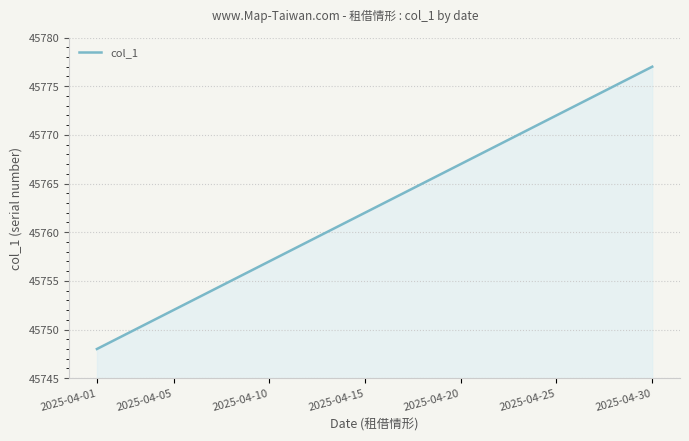

What is the difference between the maximum and minimum values?

29